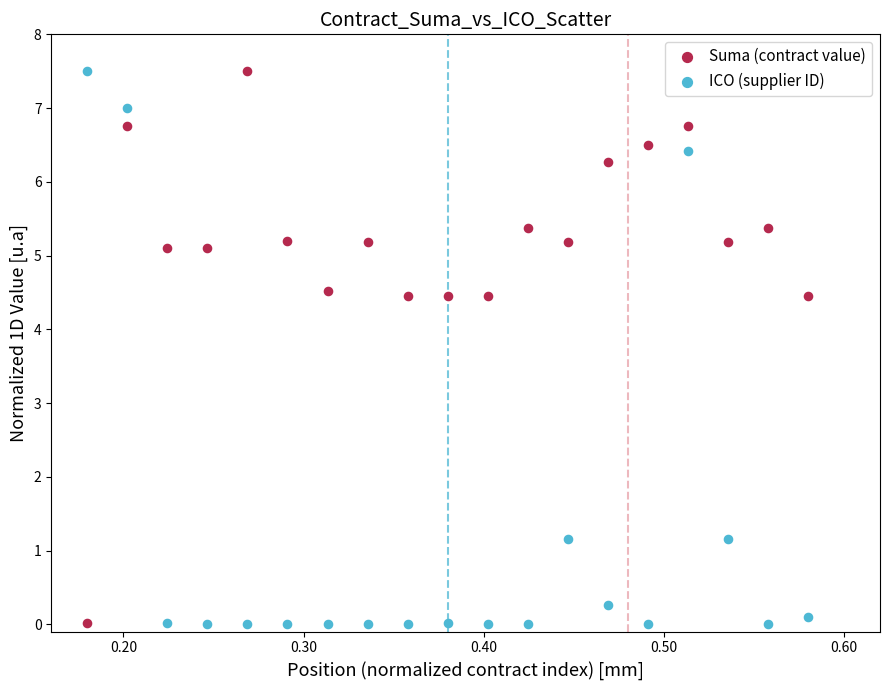

What is the X range (max minus min) for the scatter plot?

0.4